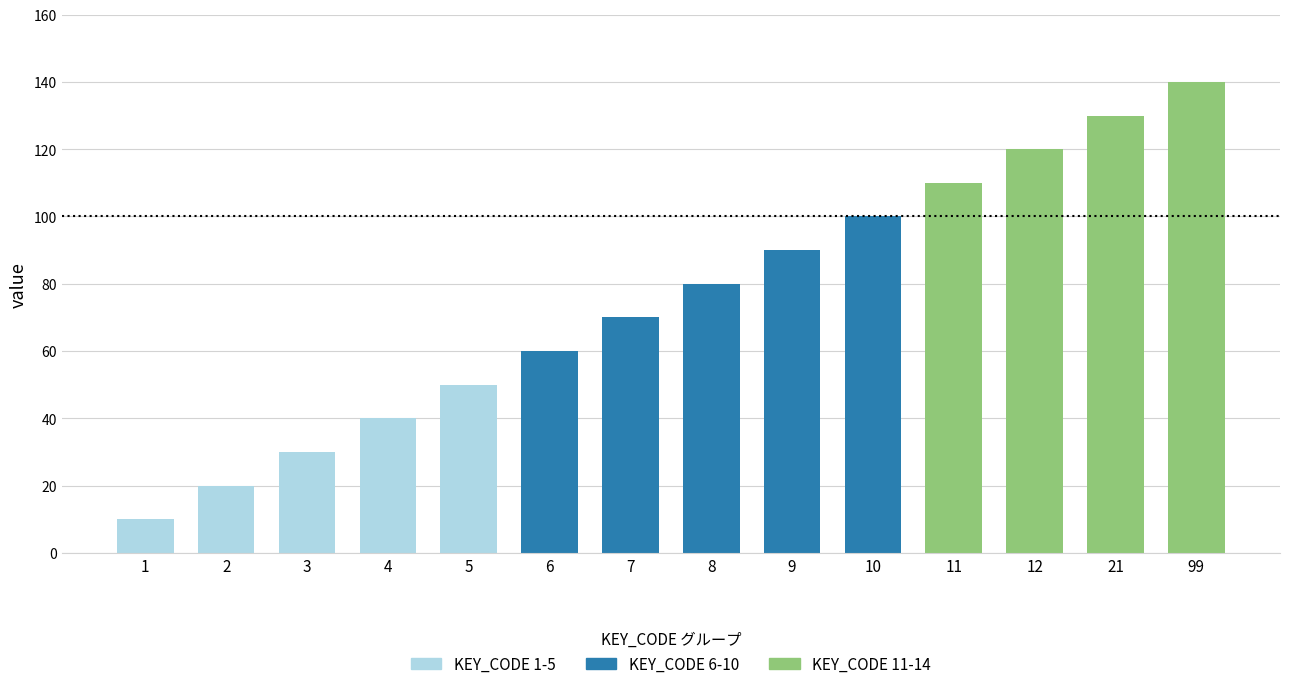

What is the value of the 6th bar from the left?

60